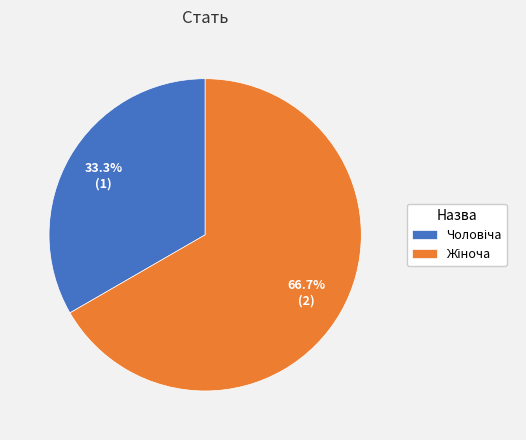

Is there any slice that represents more than half of the pie?

Yes